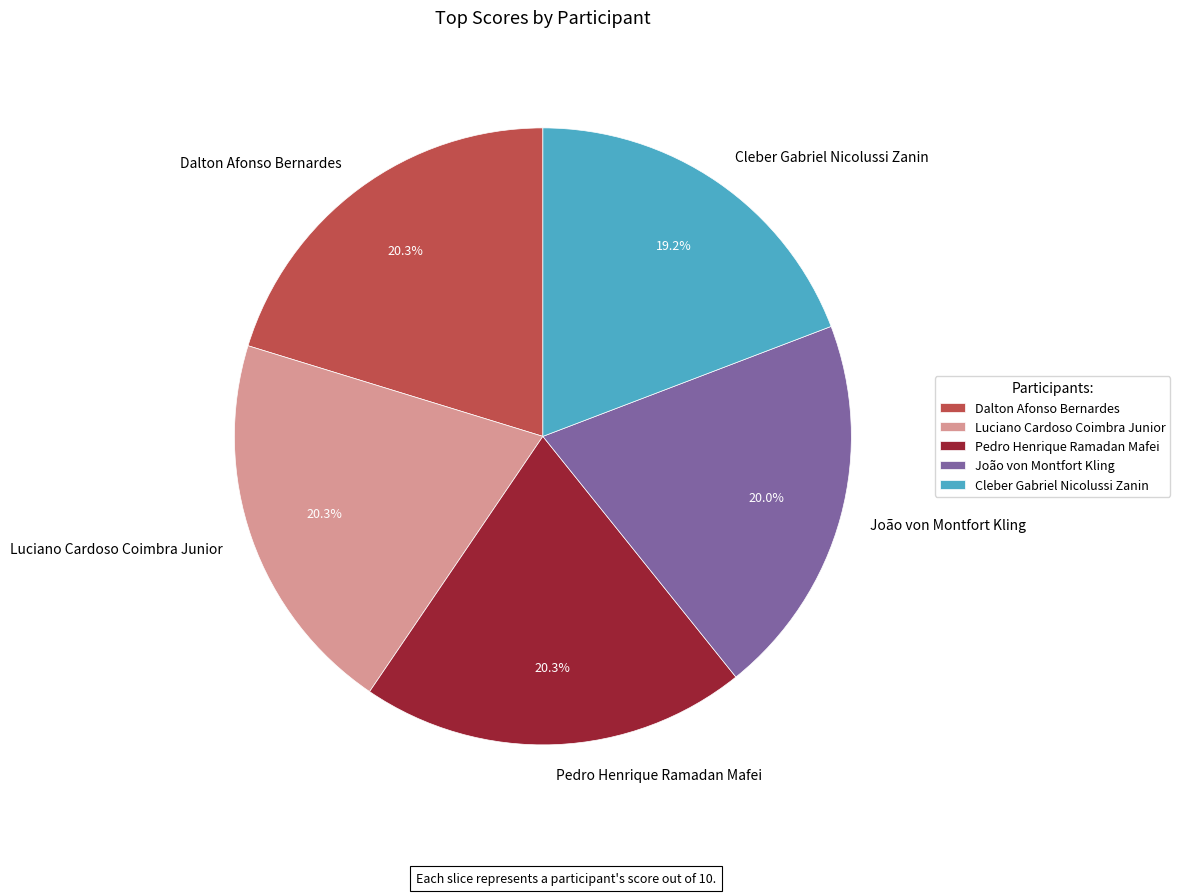

The João von Montfort Kling slice represents 30% of the pie. True or false?

False